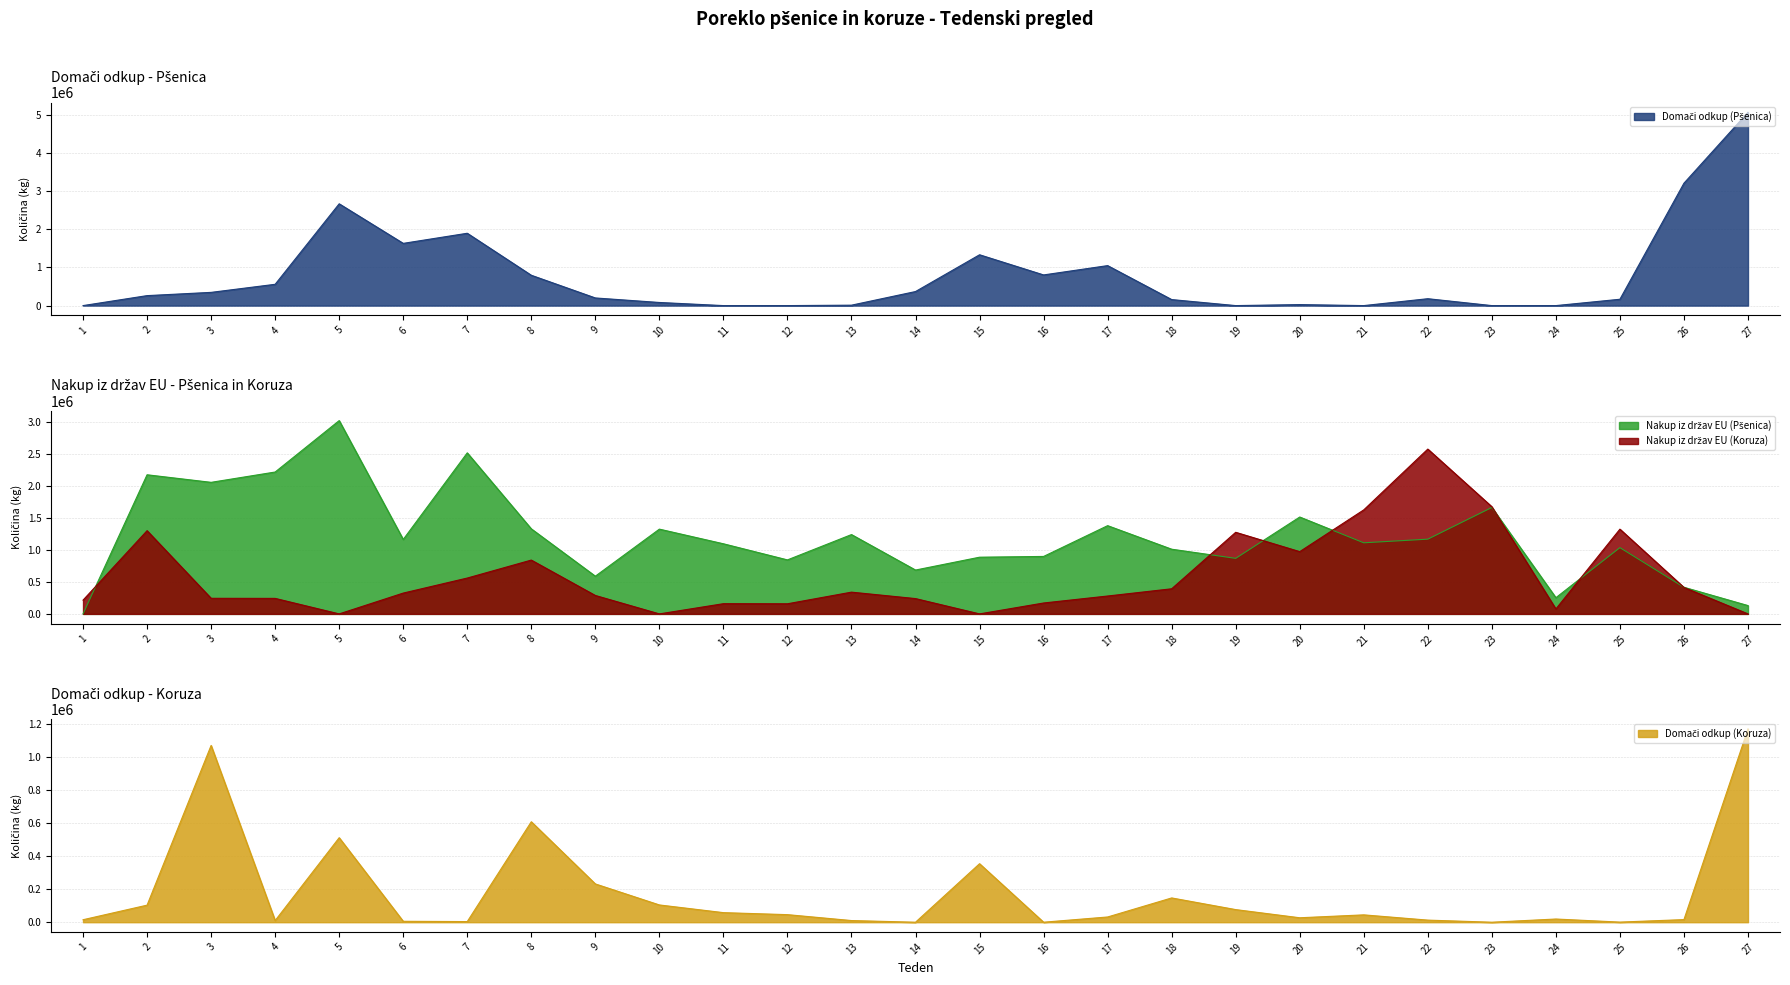

Rank the series by their maximum value, from lowest to highest.

Domači odkup (Koruza), Nakup iz držav EU (Koruza), Nakup iz držav EU (Pšenica), Domači odkup (Pšenica)